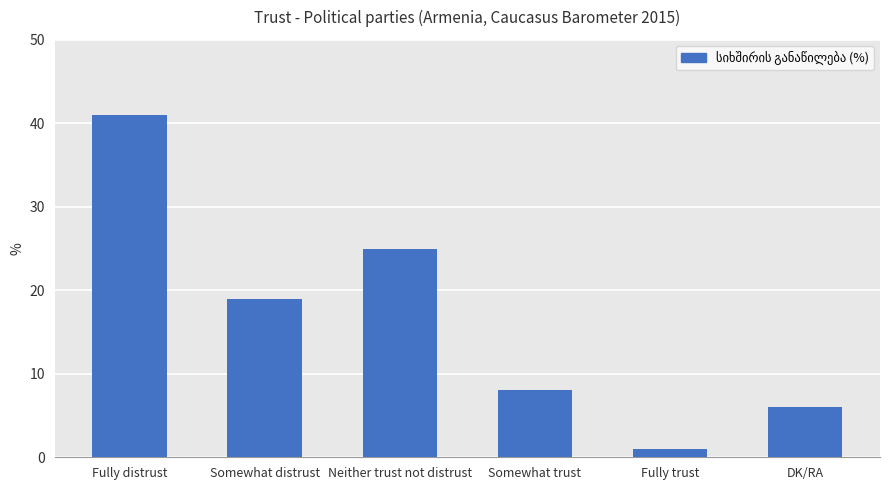

Reading left to right, extract all data points from this chart.

Fully distrust=41	Somewhat distrust=19	Neither trust not distrust=25	Somewhat trust=8	Fully trust=1	DK/RA=6